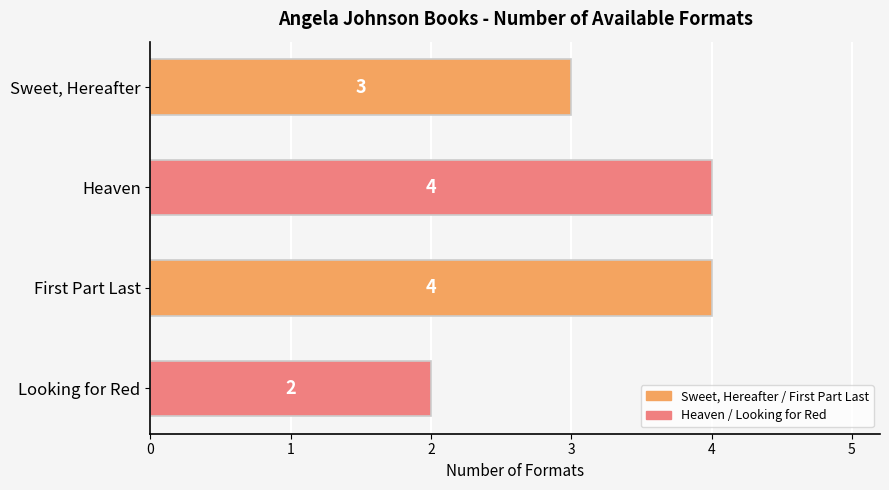

What is the change in value from Sweet, Hereafter to First Part Last?

+1